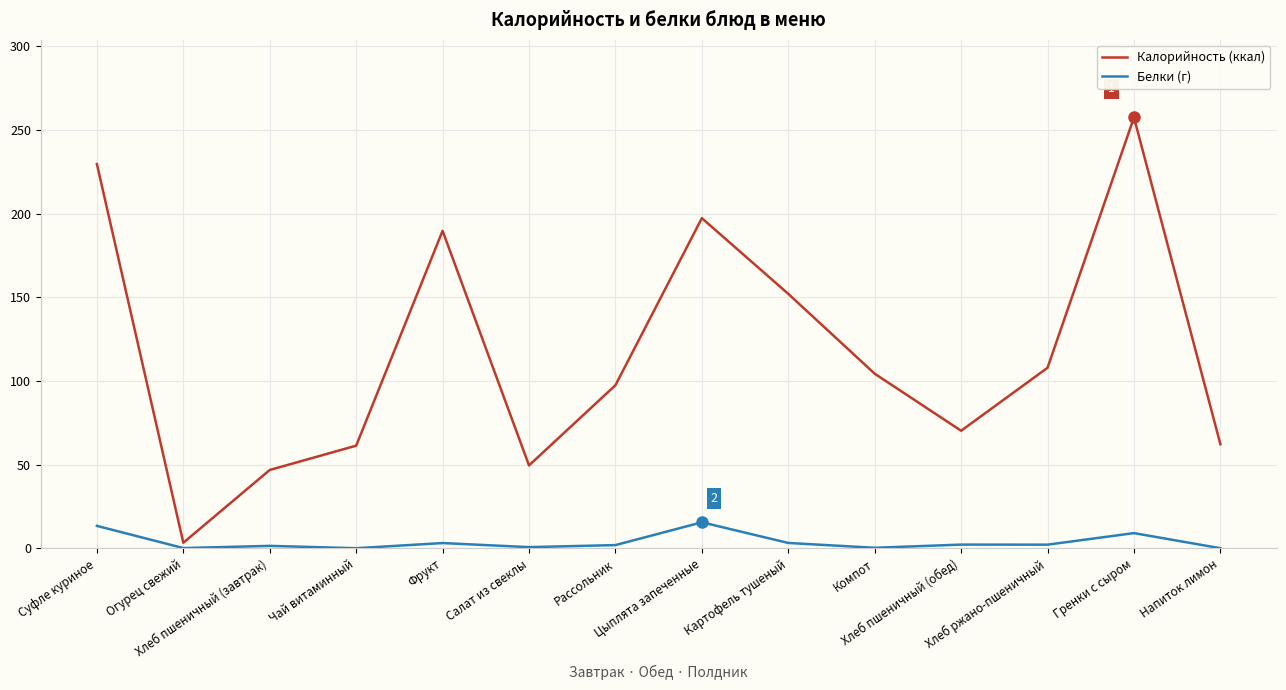

What is the greatest value displayed?

257.5